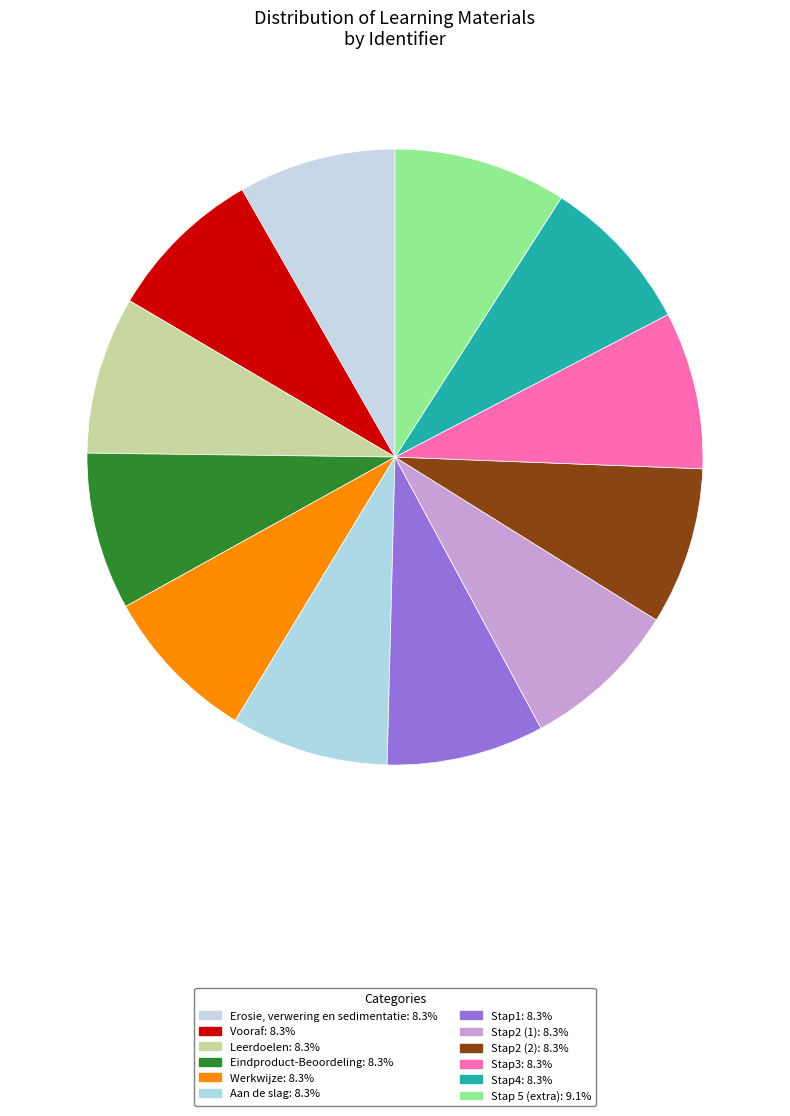

Which has a higher value, Erosie, verwering en sedimentatie or Stap3?

Stap3